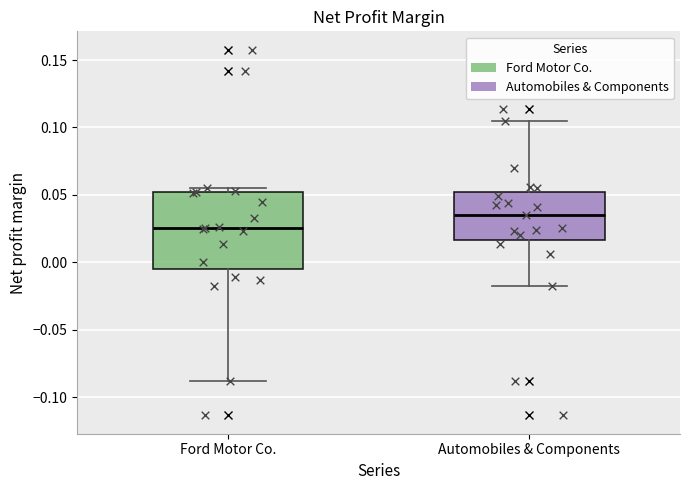

Reading left to right, read every box against the y-axis: the position of its median line, the range the box covers, and the ends of its whiskers. The values are not printed on the chart, so give them approximately, as read against the axis.

Ford Motor Co.: median 0.025, box -0.005 to 0.050, whiskers -0.090 to 0.055
Automobiles & Components: median 0.035, box 0.015 to 0.050, whiskers -0.020 to 0.105